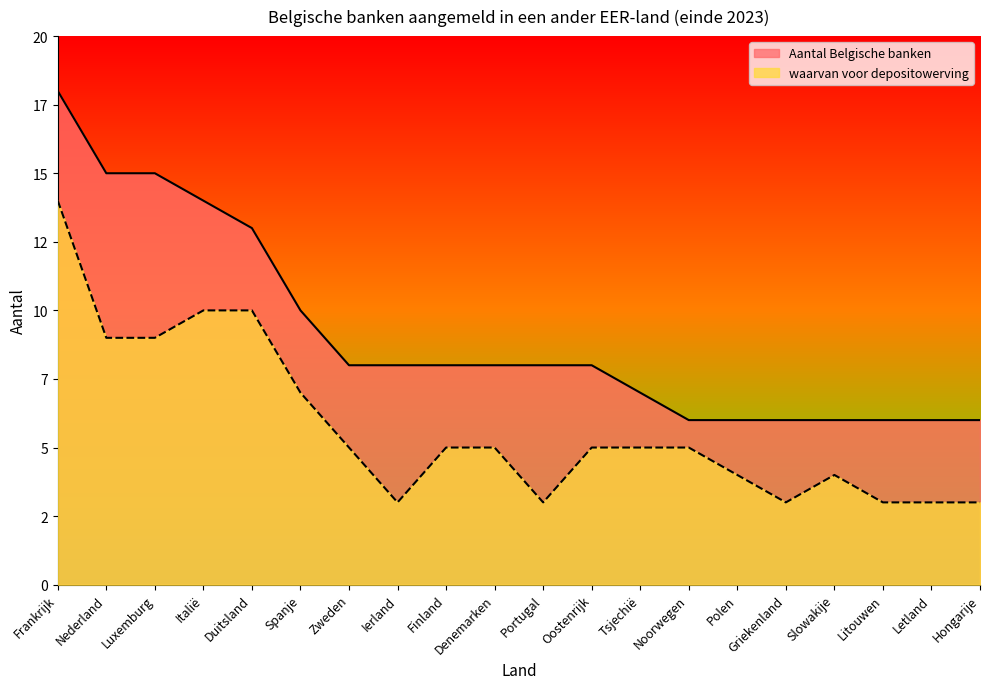

At Oostenrijk, list the series in order from smallest to largest.

waarvan voor depositowerving, Aantal Belgische banken